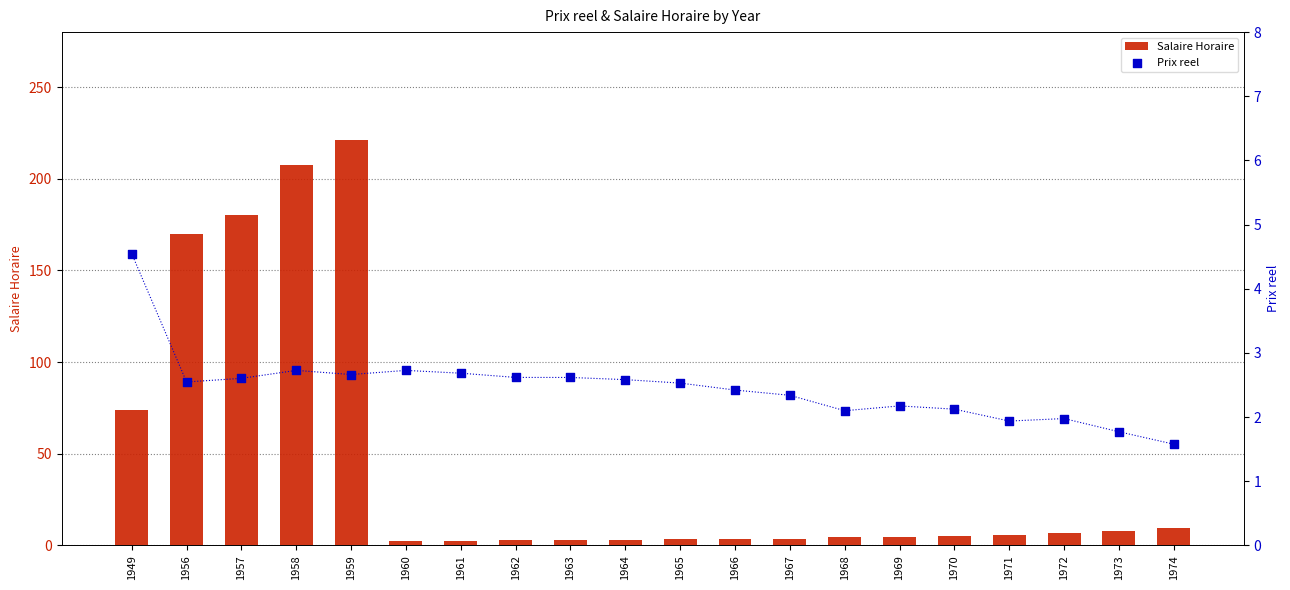

At how many categories does at least one series exceed 123?

4